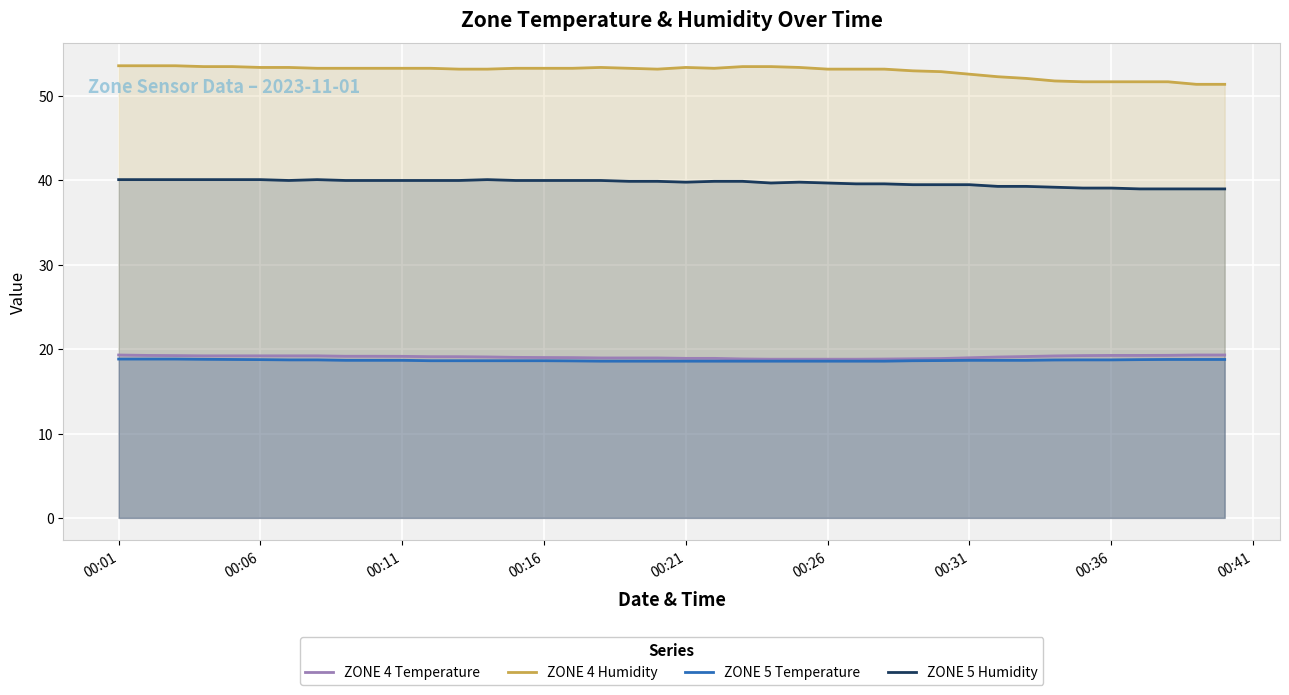

What is the lowest value of the ZONE 4 Temperature series?

18.8